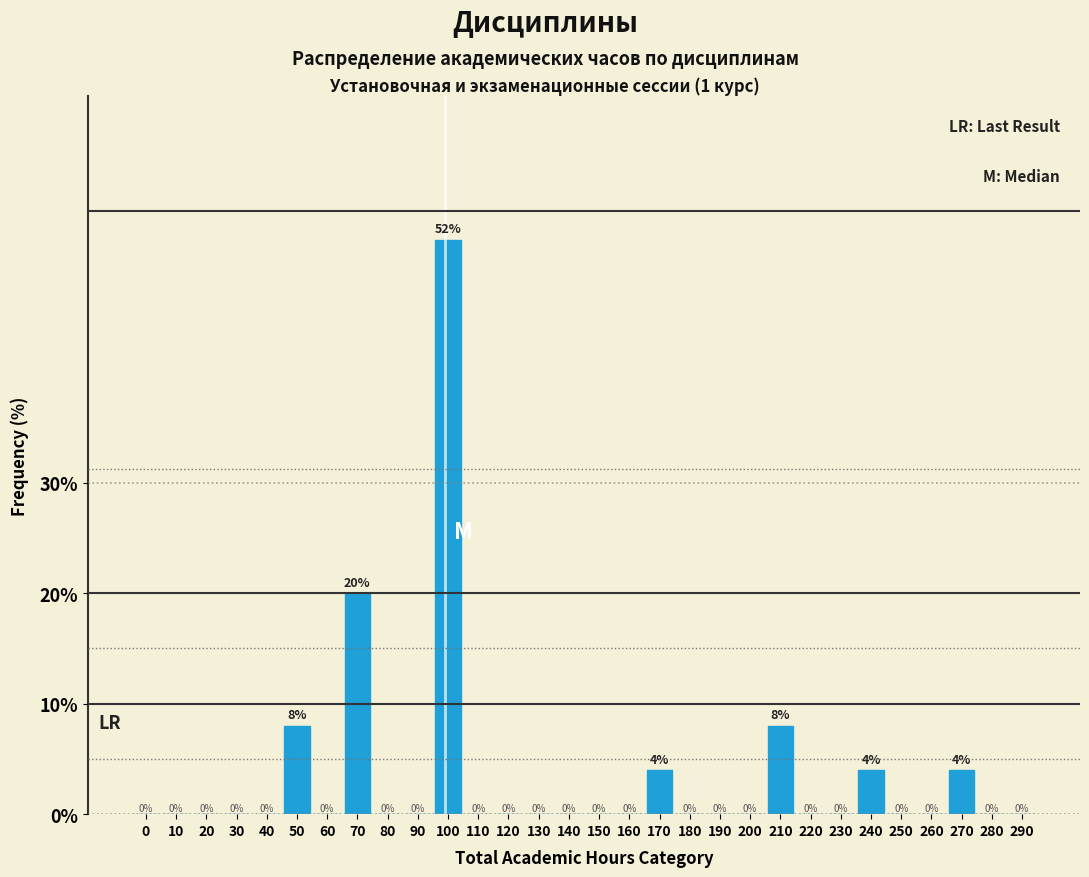

Reading left to right, extract all data points from this chart.

0=0	10=0	20=0	30=0	40=0	50=8	60=0	70=20	80=0	90=0	100=52	110=0	120=0	130=0	140=0	150=0	160=0	170=4	180=0	190=0	200=0	210=8	220=0	230=0	240=4	250=0	260=0	270=4	280=0	290=0